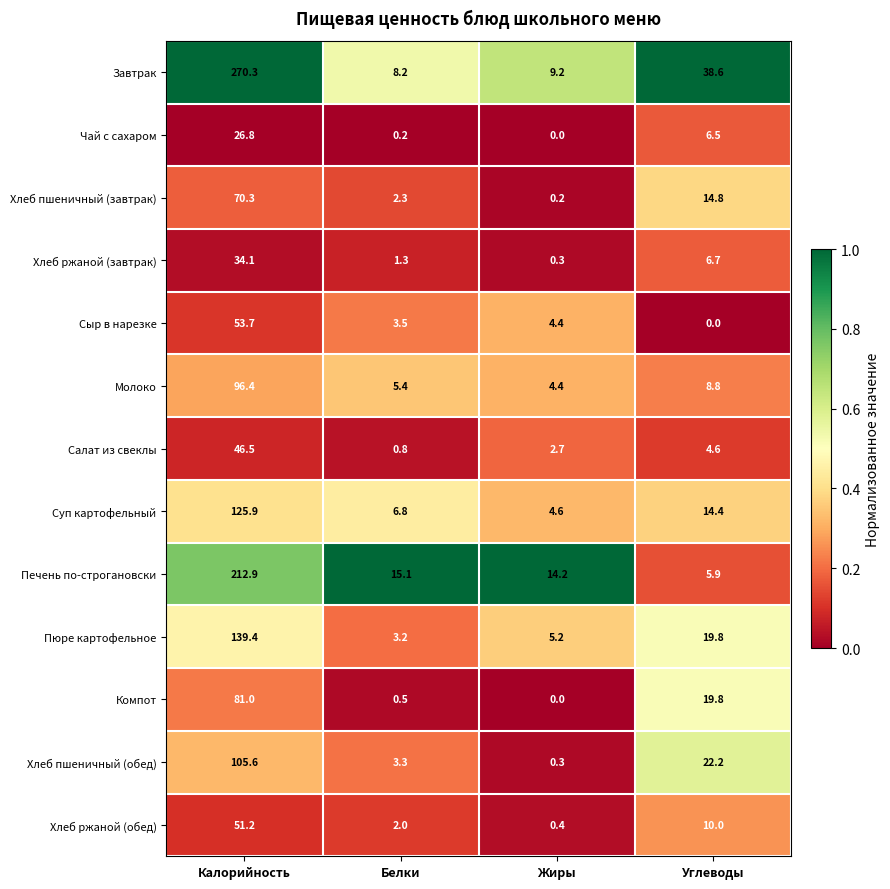

What is the difference between the second highest and minimum values in the Хлеб ржаной (завтрак) series?

6.4